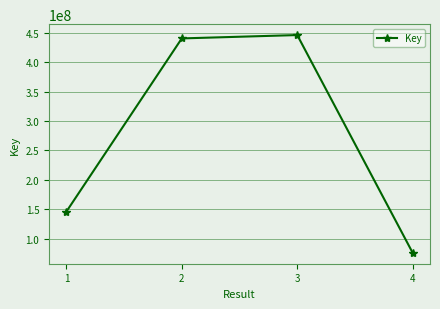

The chart shows a value of 291289723 at 2. True or false?

False